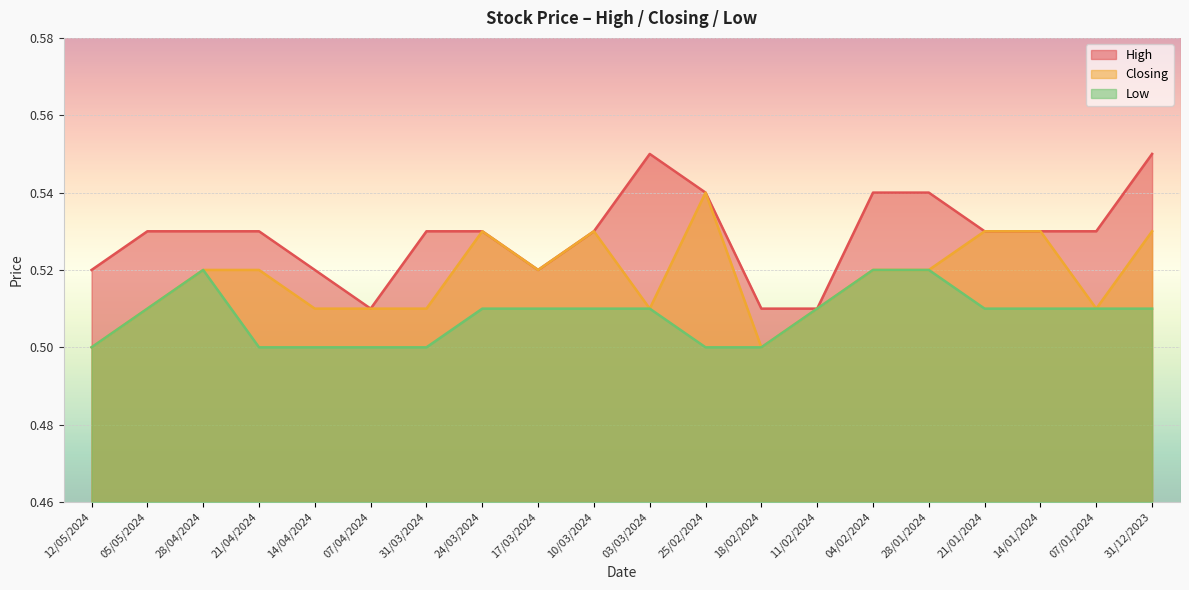

Count the number of categories in the chart.

20